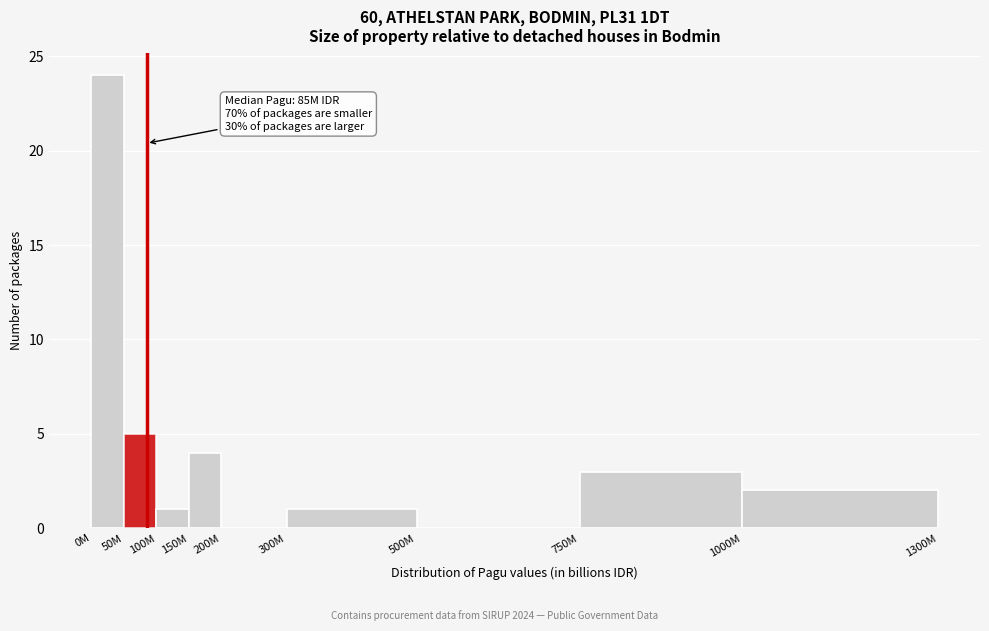

Reading left to right, list all the values displayed in this chart.

0M=24	50M=5	100M=1	150M=4	200M=0	300M=1	500M=0	750M=3	1000M=2